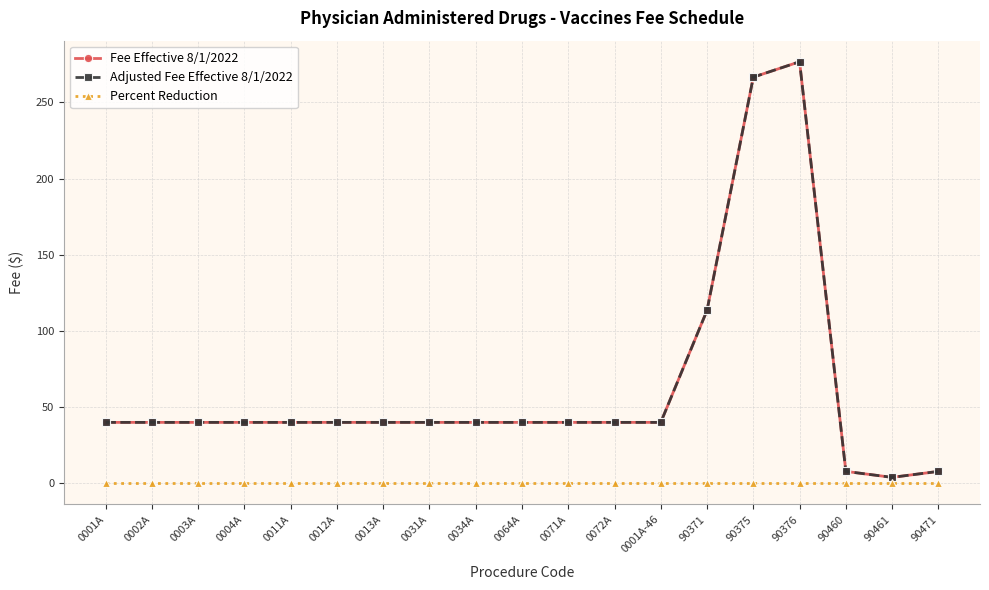

Does the chart have visible grid lines?

Yes